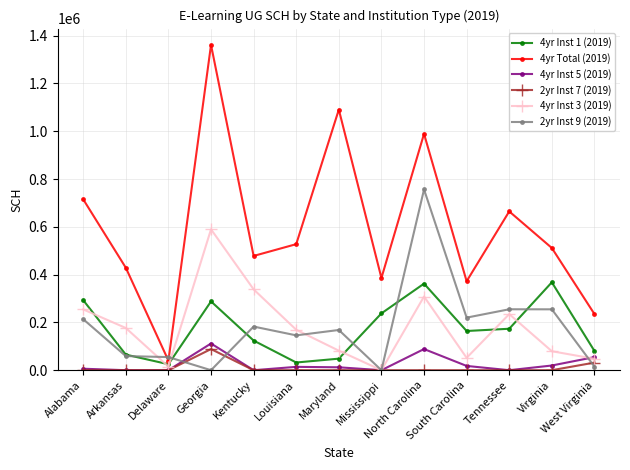

Rank the series by their maximum value, from highest to lowest.

4yr Total (2019), 2yr Inst 9 (2019), 4yr Inst 3 (2019), 4yr Inst 1 (2019), 4yr Inst 5 (2019), 2yr Inst 7 (2019)